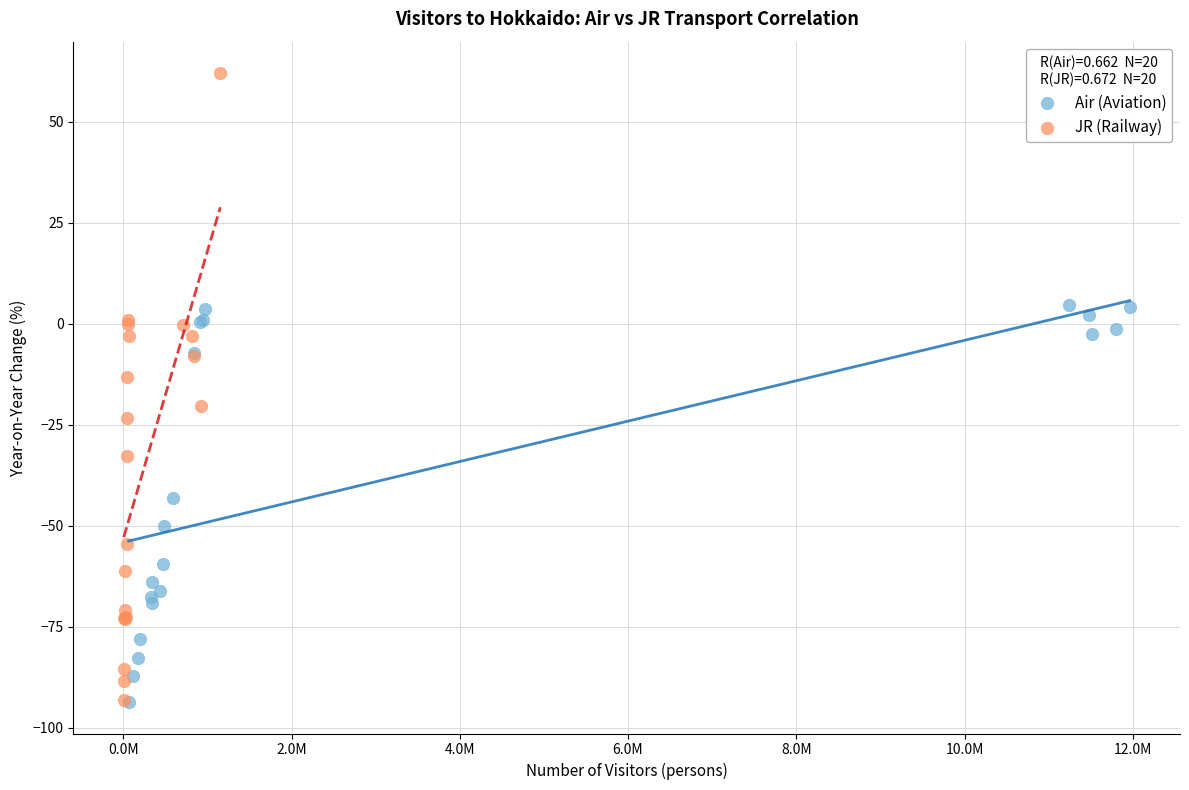

Which series has the largest Y range (max minus min)?

JR (Railway)